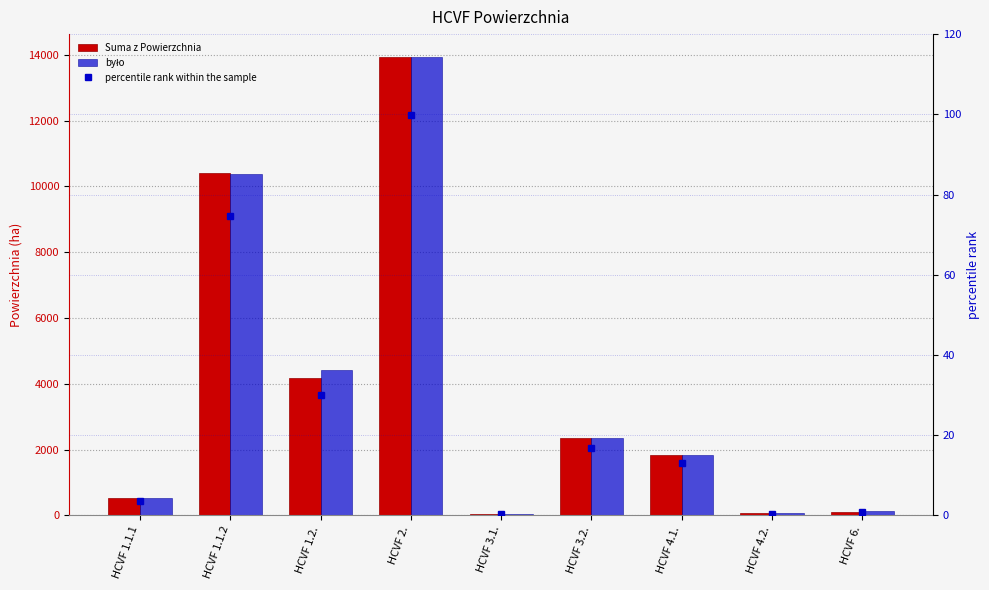

At which label does percentile rank within the sample reach its peak?

HCVF 2.